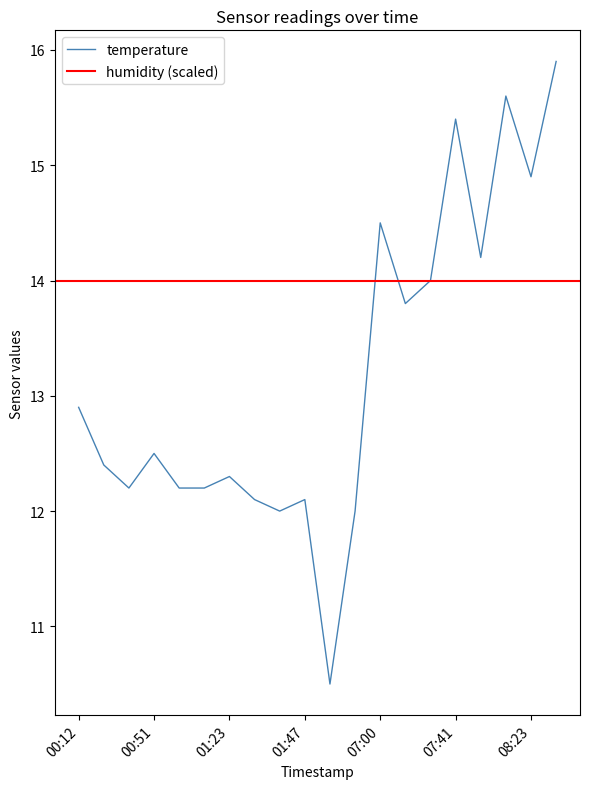

What is the ratio of the value at 08:45 to the value at 01:40?

1.3